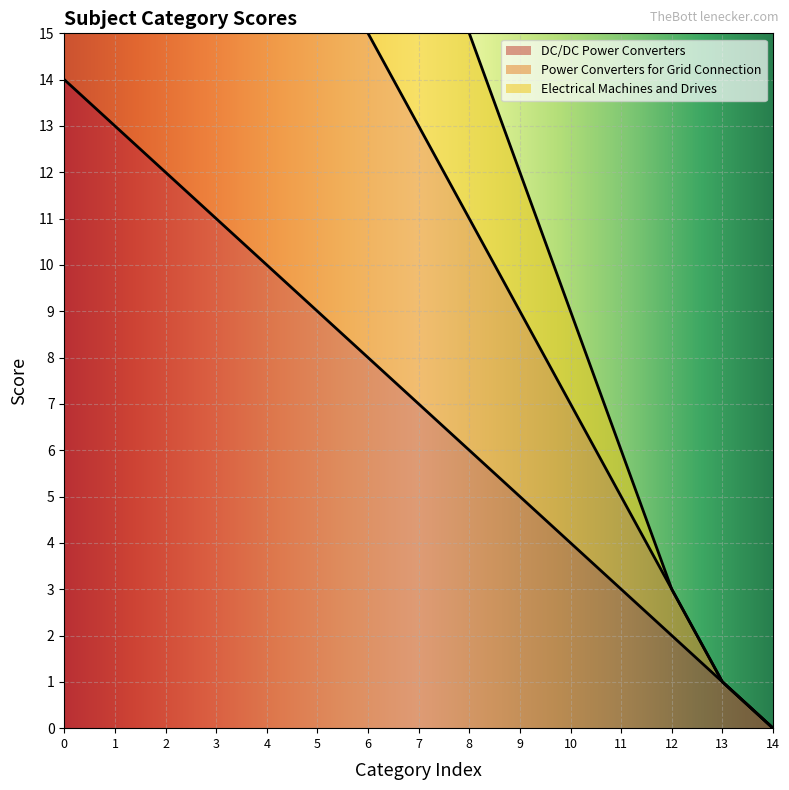

The value of DC/DC Power Converters at 10 is 4. True or false?

True